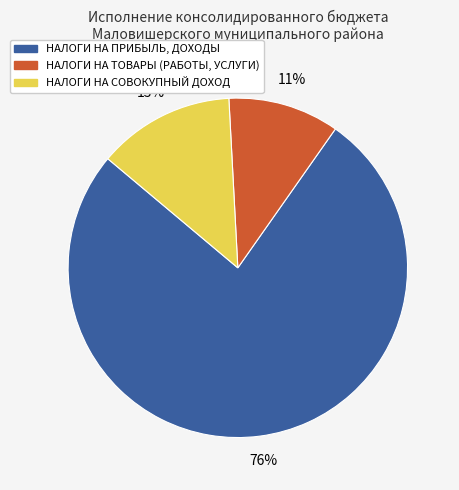

What percentage is the НАЛОГИ НА СОВОКУПНЫЙ ДОХОД slice, to the nearest percent?

13%